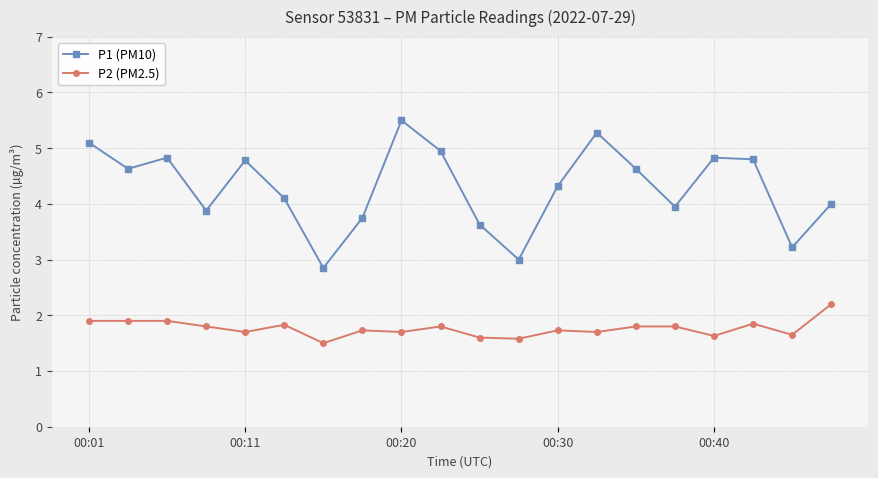

What is the sum of all P1 (PM10) values?

86.0